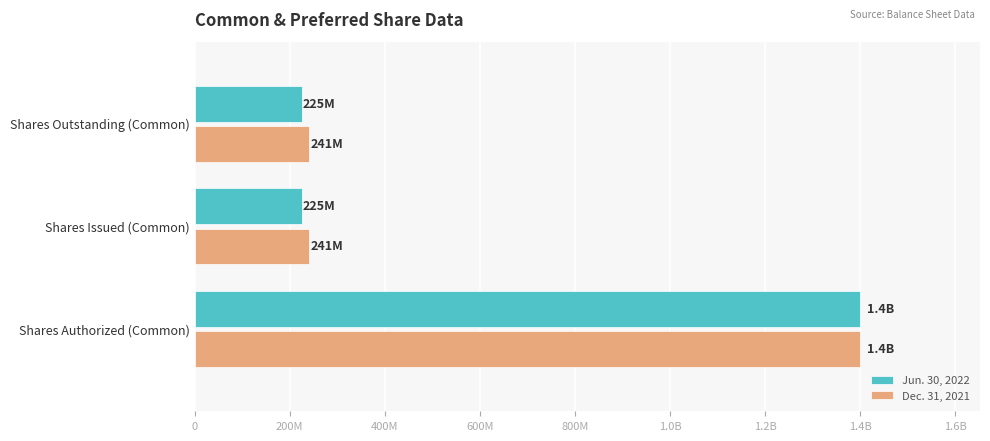

What are all the series names shown in the legend?

Jun. 30, 2022, Dec. 31, 2021